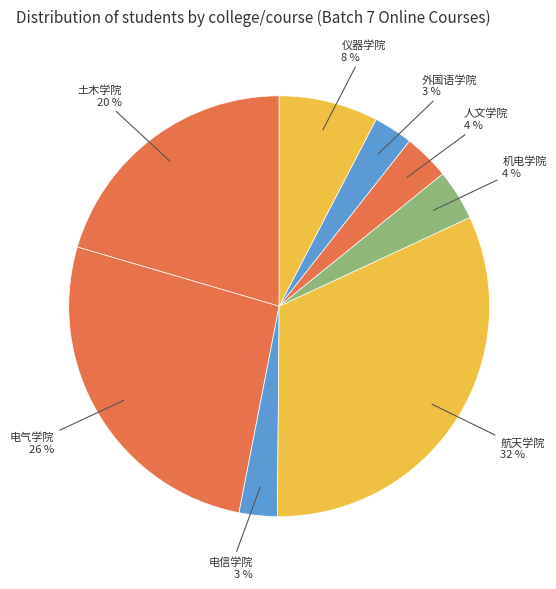

Do 人文学院 and 外国语学院 together represent more than half of the pie?

No